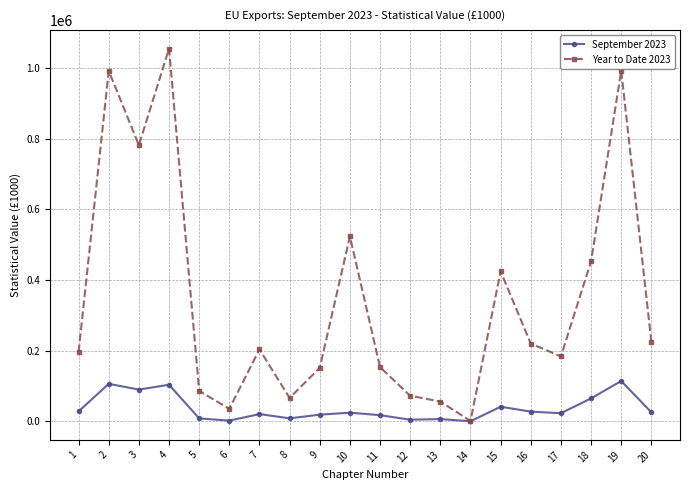

What is the total value across all series at 9?

169999